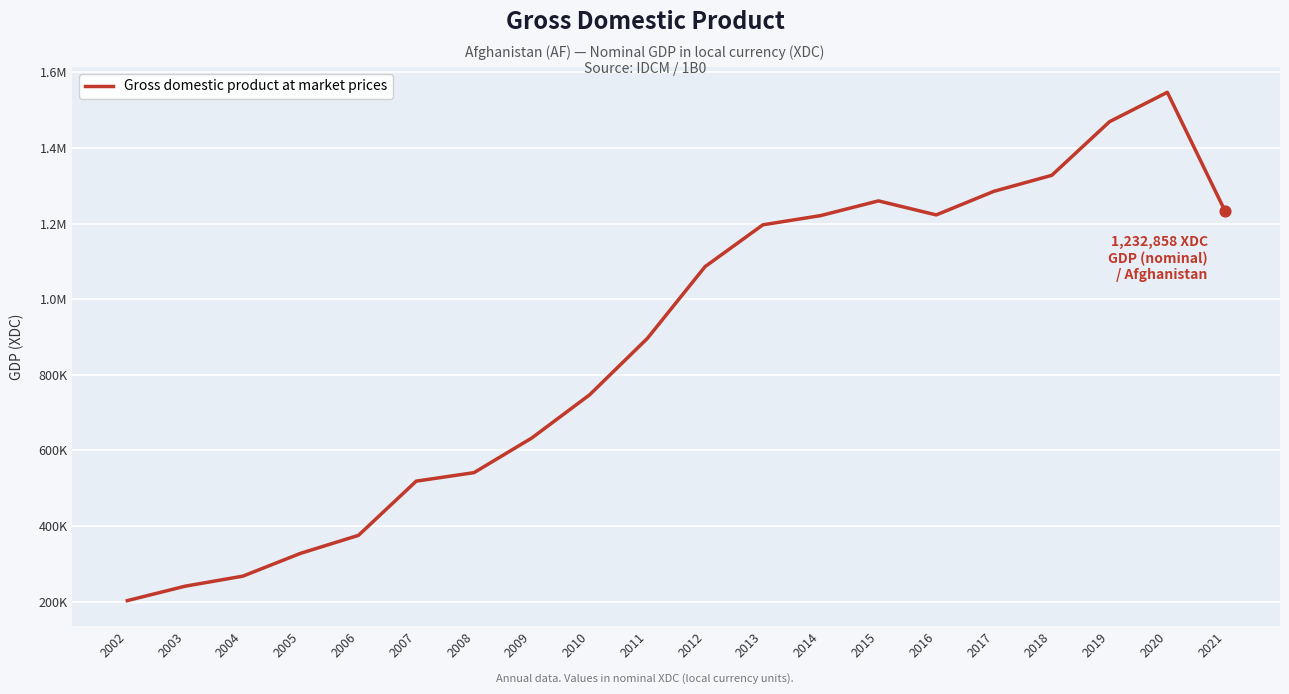

Approximately how many times larger is the value at 2011 compared to 2012?

0.8